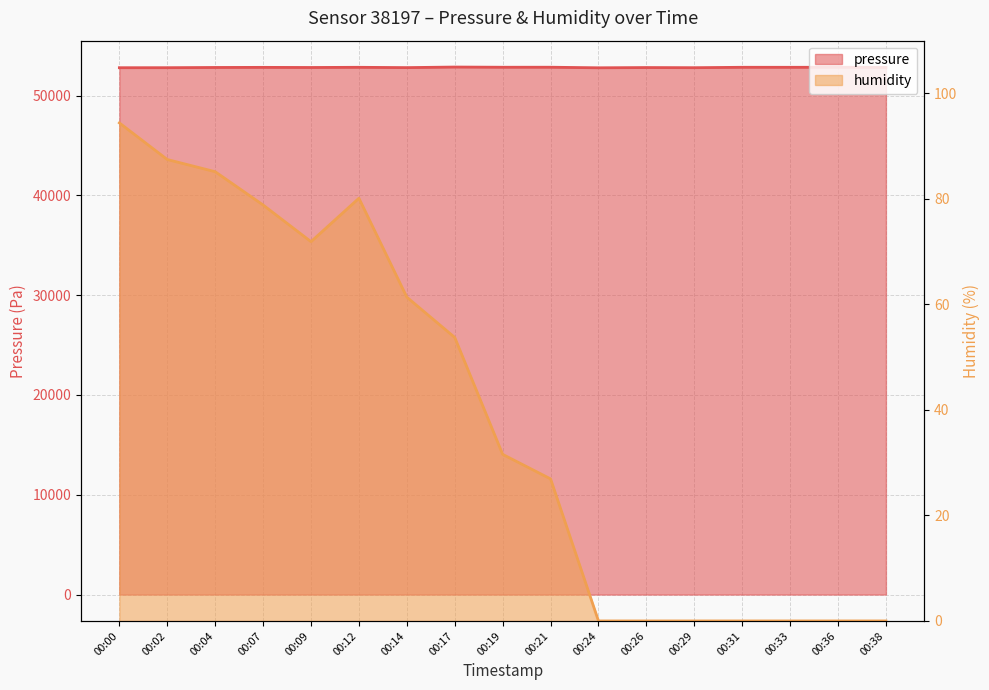

What is the greatest value displayed?

52853.5